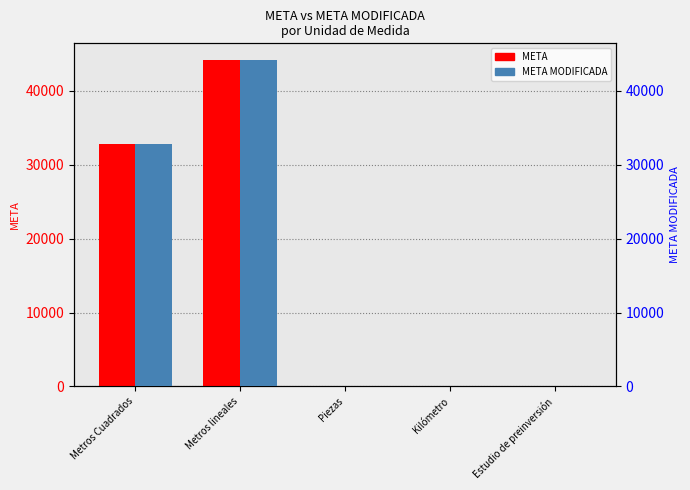

At which label is META closest to 22111?

Metros Cuadrados